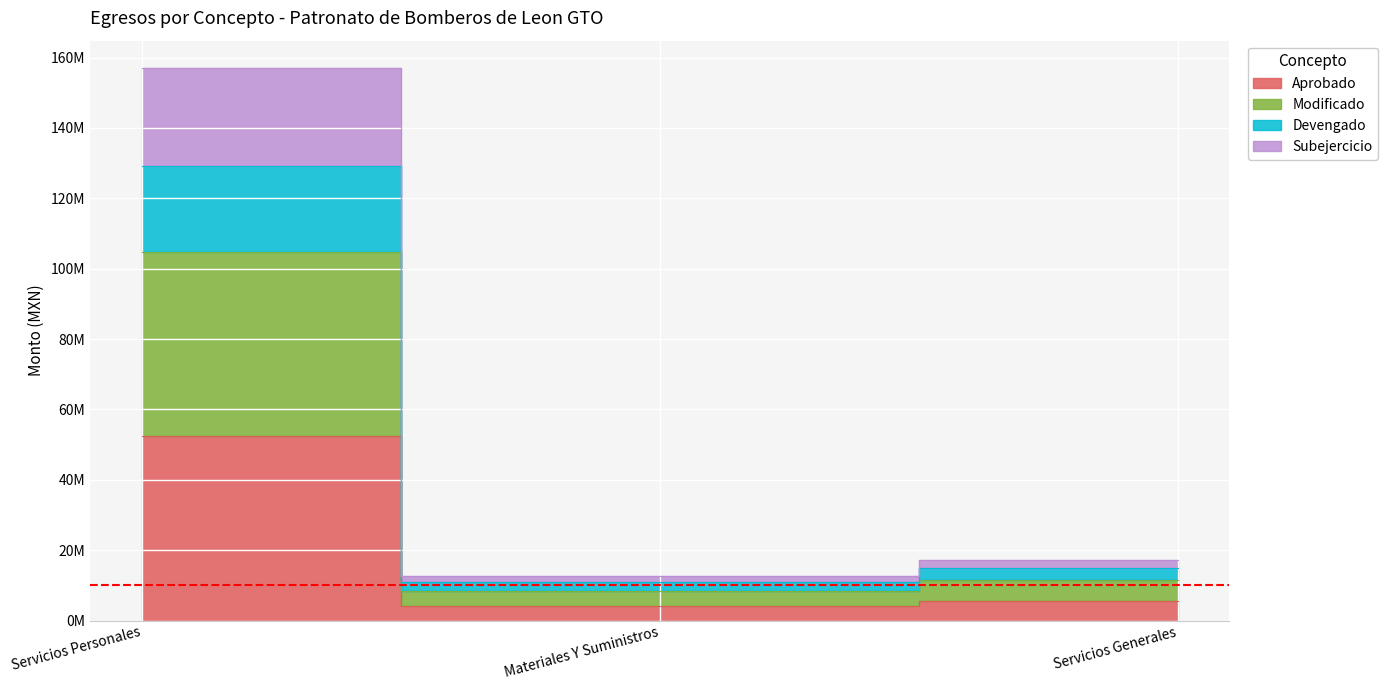

The Modificado series shows 10944241.2 at Materiales Y Suministros. True or false?

True